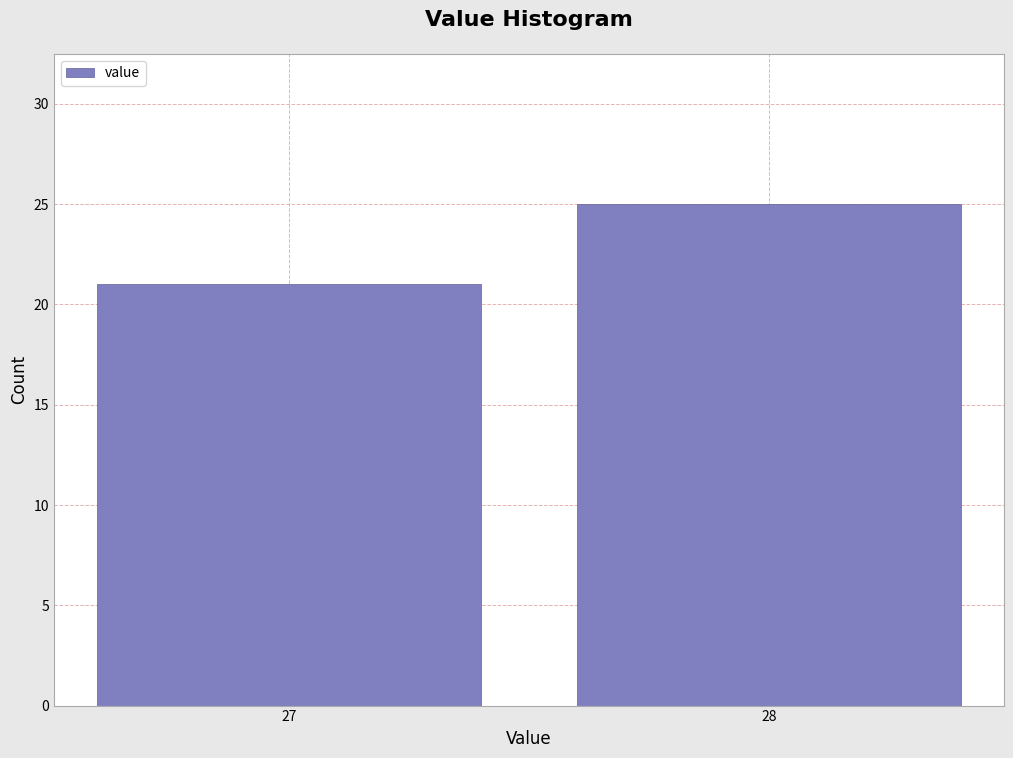

Reading left to right, list all the values displayed in this chart.

27=21	28=25